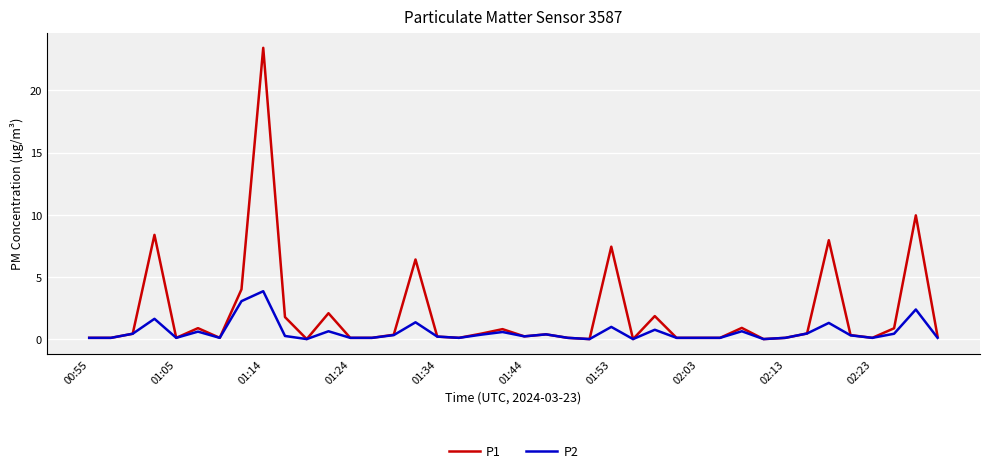

Which series has the largest range (max minus min)?

P1